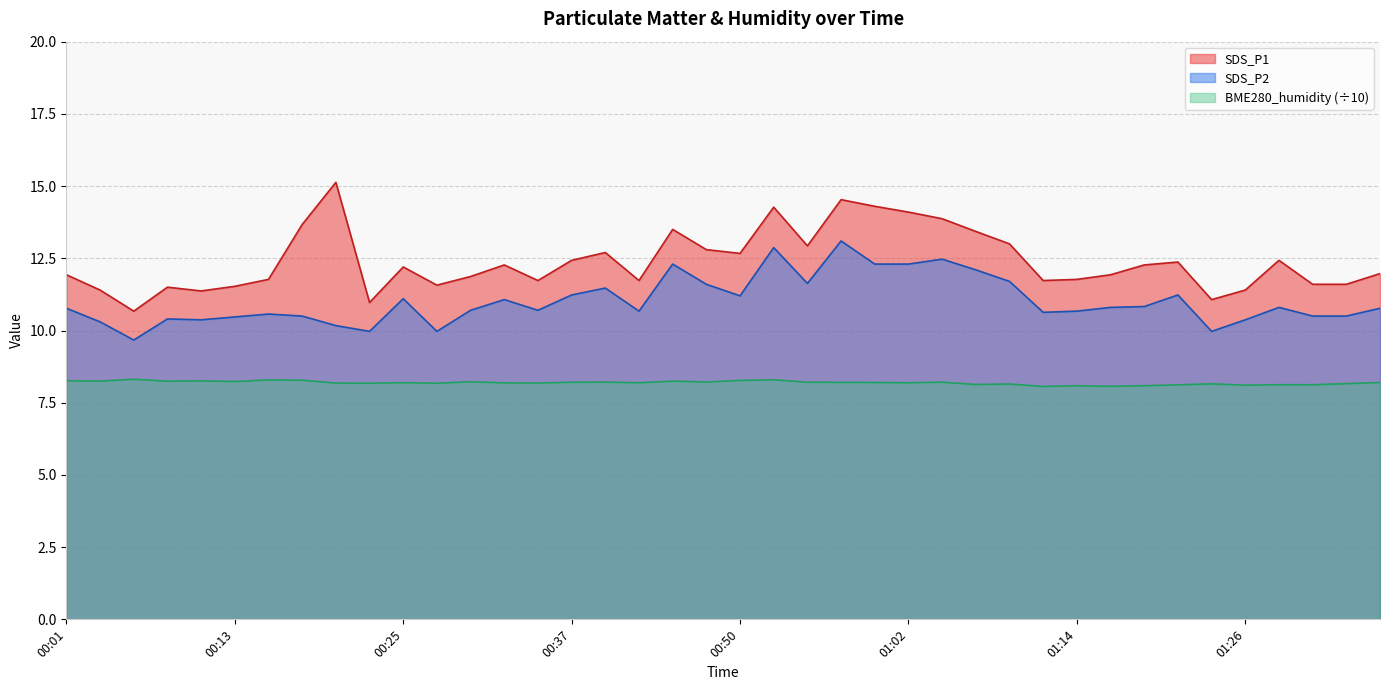

Is the value of SDS_P2 at 00:45 greater than the value of SDS_P1 at 01:14?

Yes